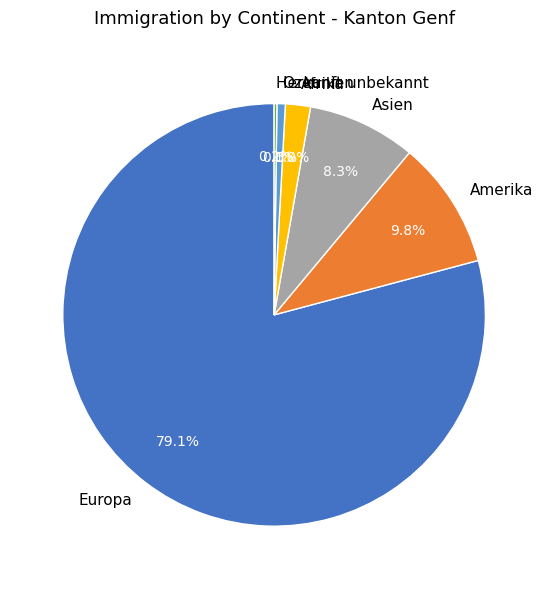

Which category accounts for the majority?

Europa